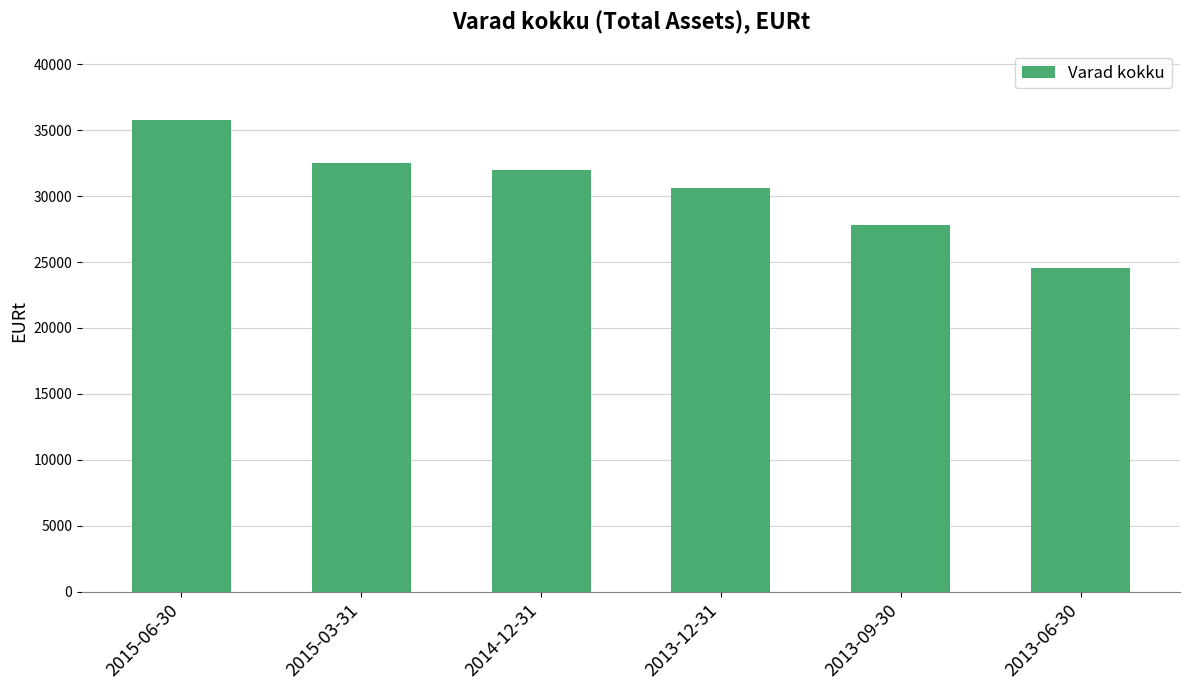

The chart shows a value of 21194.0 at 2015-03-31. True or false?

False